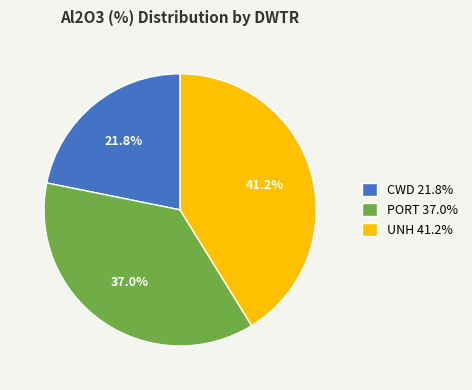

True or false: CWD accounts for 22% of the total.

True